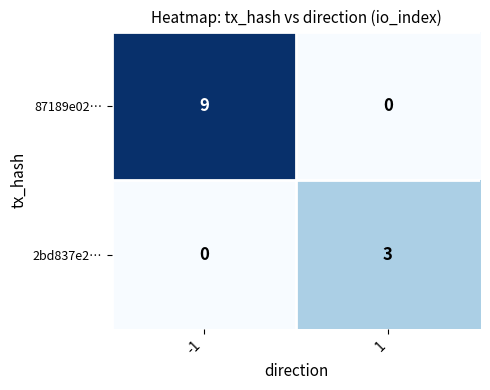

What is the difference between the 87189e02… values at -1 and 1?

9